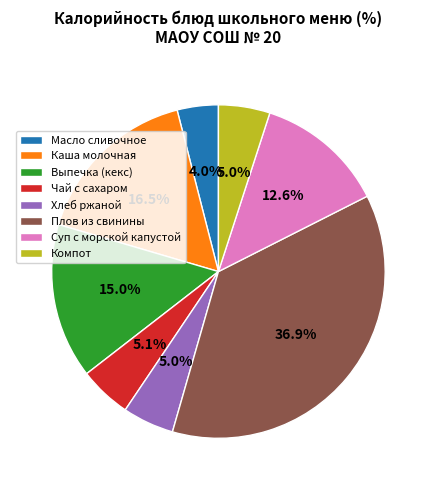

Which category has the smallest portion of the pie?

Масло сливочное